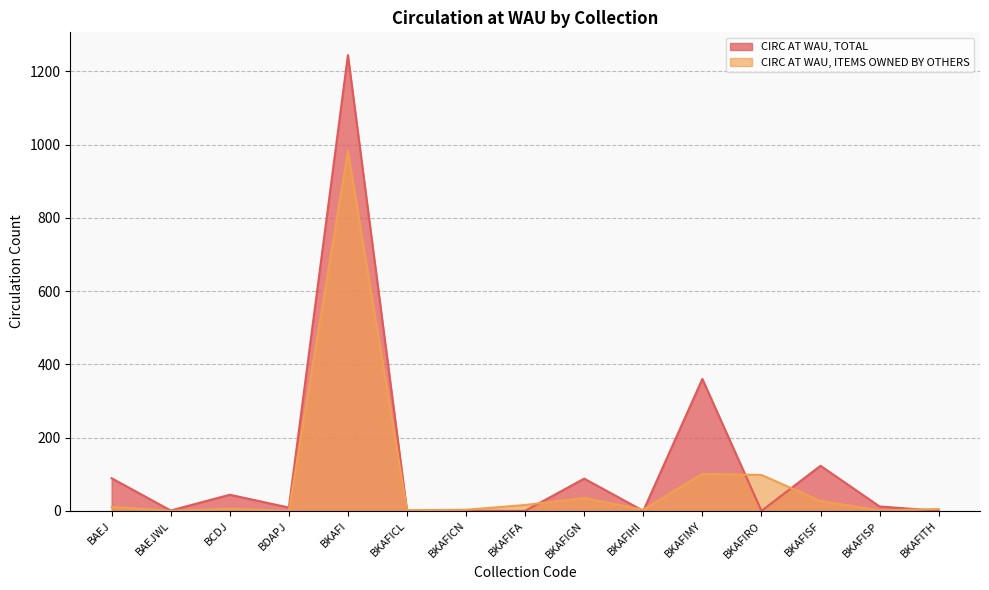

What is the difference between the maximum and minimum values in the CIRC AT WAU, TOTAL series?

1244